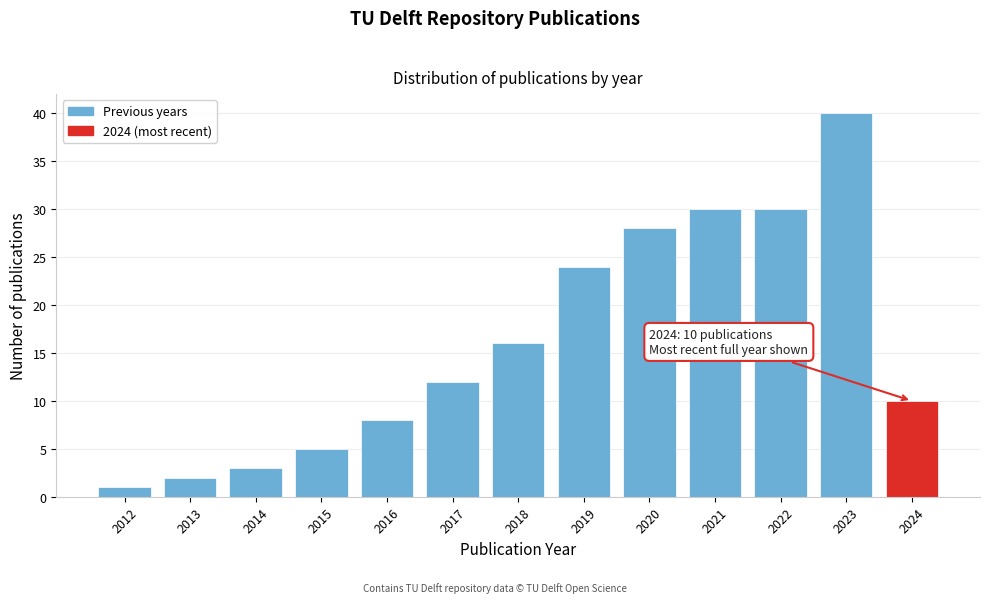

Reading left to right, transcribe all the data shown in this chart.

1	2	3	5	8	12	16	24	28	30	30	40	10